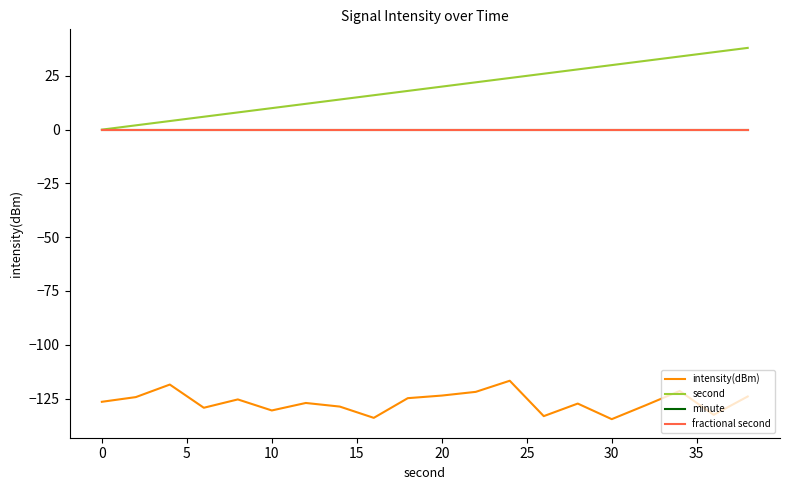

Reading left to right, extract all data points from this chart.

intensity(dBm): -126.5	-124.3	-118.5	-129.3	-125.4	-130.5	-127.1	-128.7	-134.0	-124.8	-123.6	-121.9	-116.7	-133.2	-127.3	-134.6	-128.1	-121.5	-132.6	-124.0
second: 0.0	2.0	4.0	6.0	8.0	10.0	12.0	14.0	16.0	18.0	20.0	22.0	24.0	26.0	28.0	30.0	32.0	34.0	36.0	38.0
minute: 0.0	0.0	0.0	0.0	0.0	0.0	0.0	0.0	0.0	0.0	0.0	0.0	0.0	0.0	0.0	0.0	0.0	0.0	0.0	0.0
fractional second: 0.0	0.0	0.0	0.0	0.0	0.0	0.0	0.0	0.0	0.0	0.0	0.0	0.0	0.0	0.0	0.0	0.0	0.0	0.0	0.0